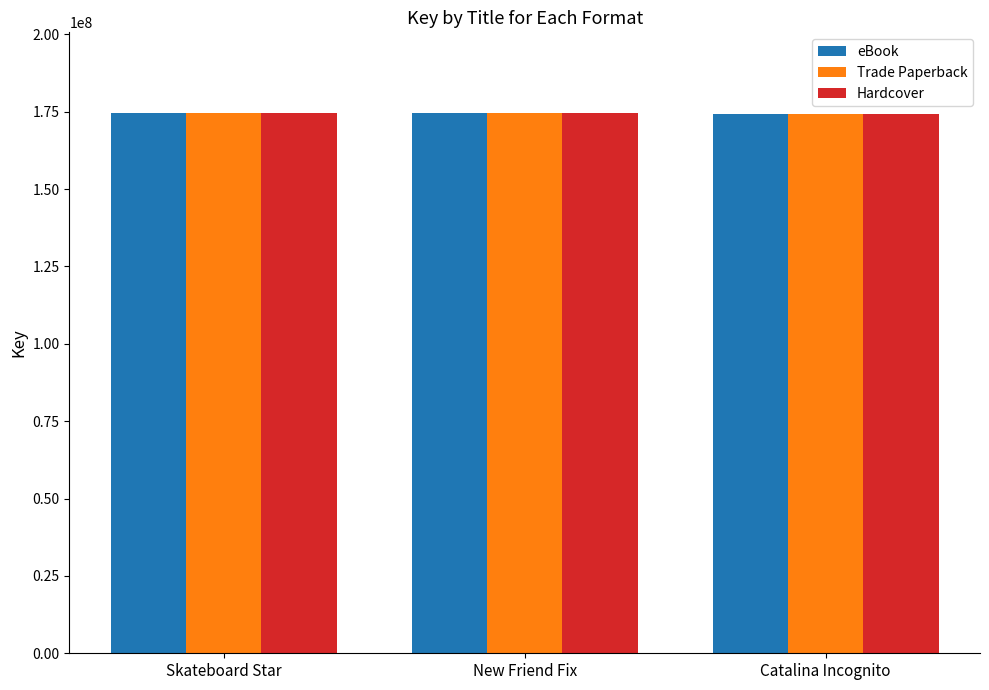

What is the total value across all series at Skateboard Star?

523347753